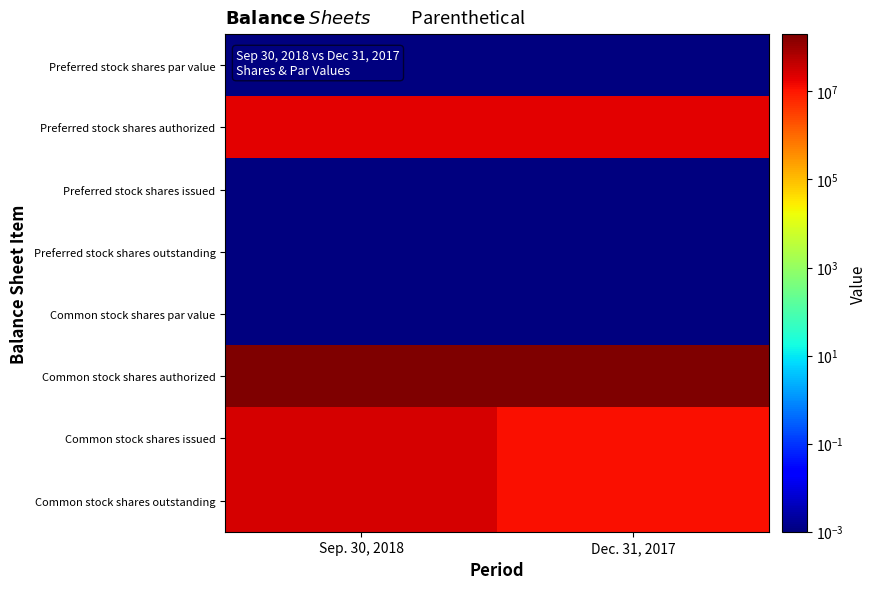

Count the number of data series in this chart.

8